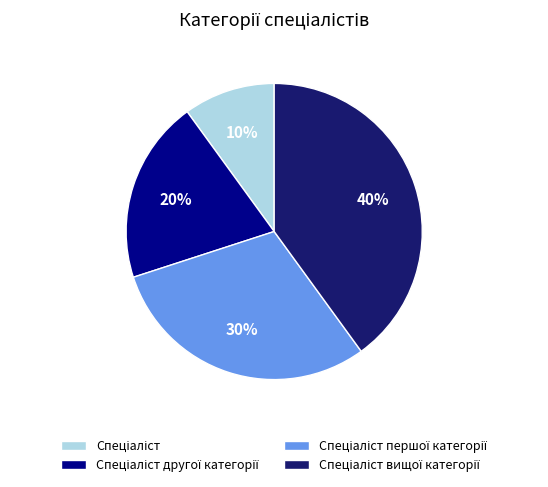

Is there any slice that represents more than half of the pie?

No